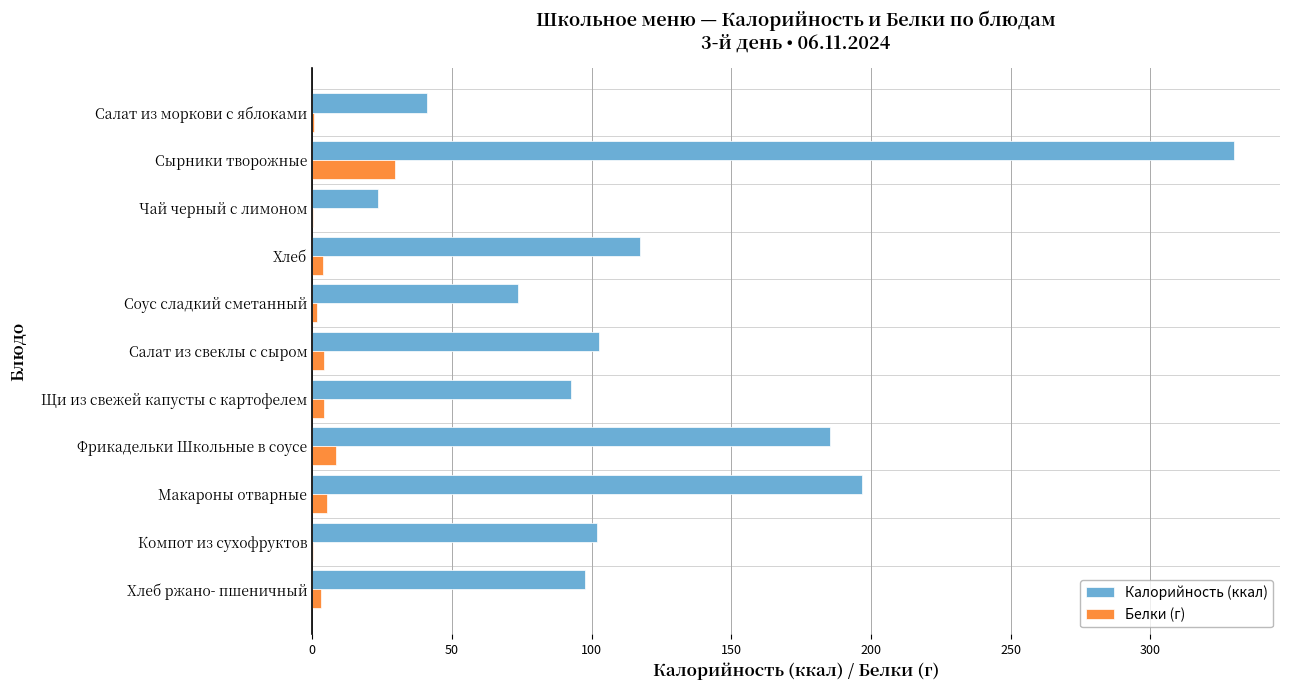

How many series are shown in this chart?

2